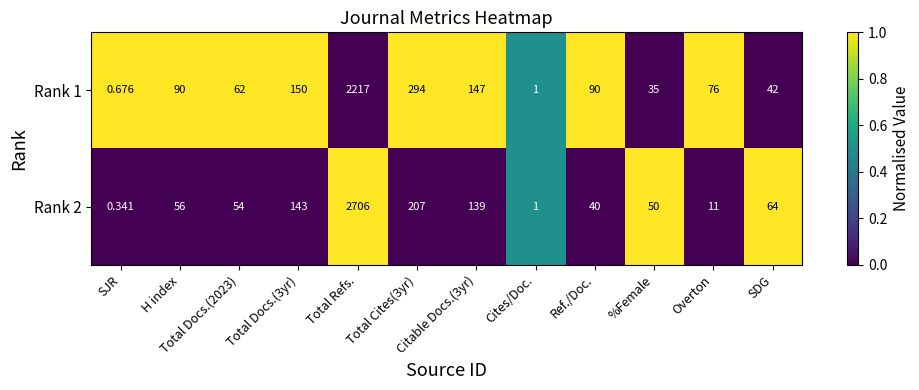

At how many categories does at least one series exceed 0?

12